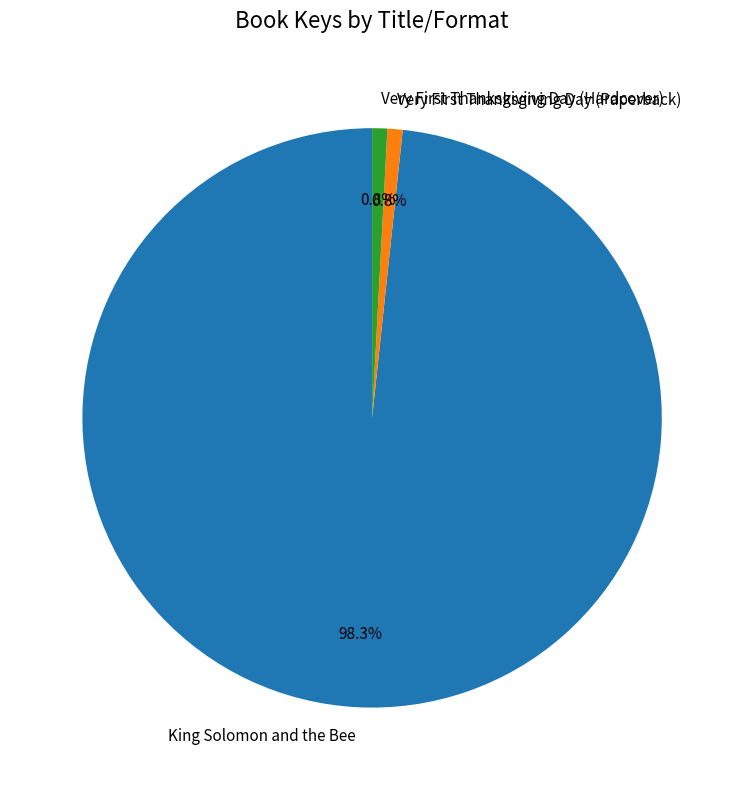

The King Solomon and the Bee slice represents 84% of the pie. True or false?

False